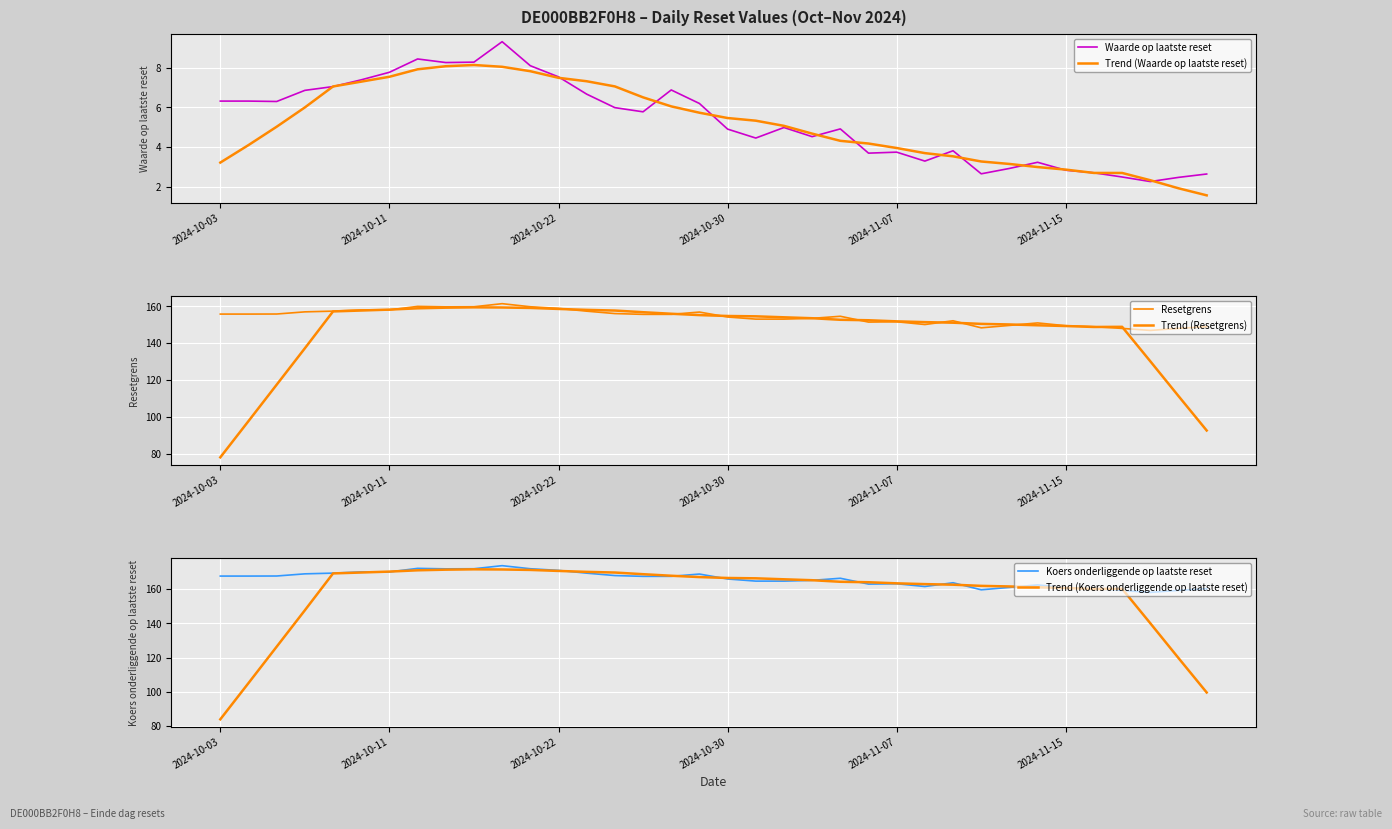

True or false: Trend (Koers onderliggende op laatste reset) and Trend (Waarde op laatste reset) intersect in this chart.

False